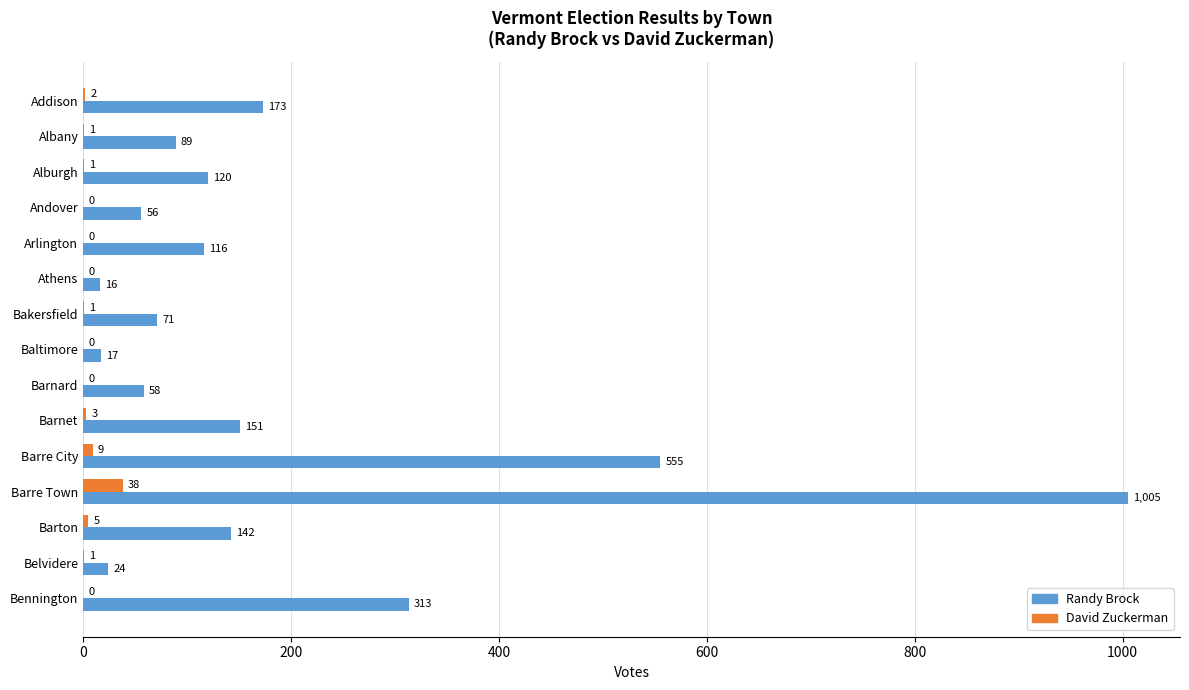

At which category is the sum across all series the highest?

Barre Town